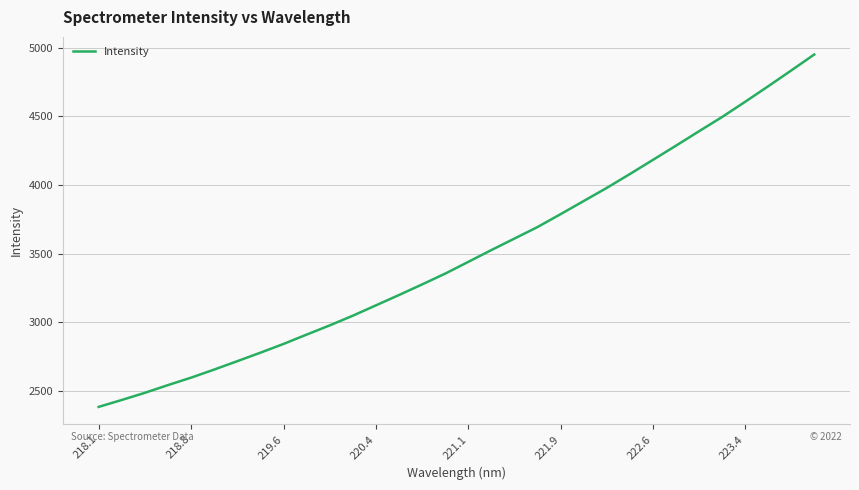

What is the difference between the maximum and minimum values?

2571.3